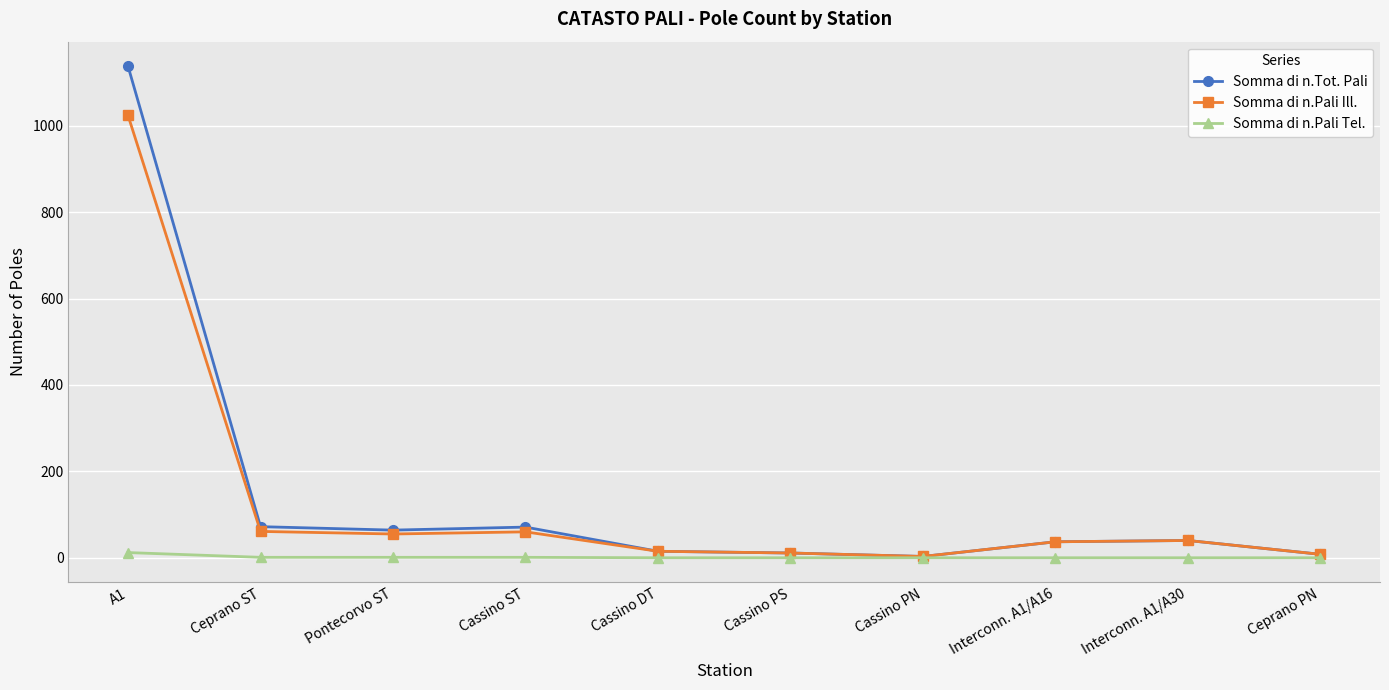

Which series has the largest total across all categories?

Somma di n.Tot. Pali